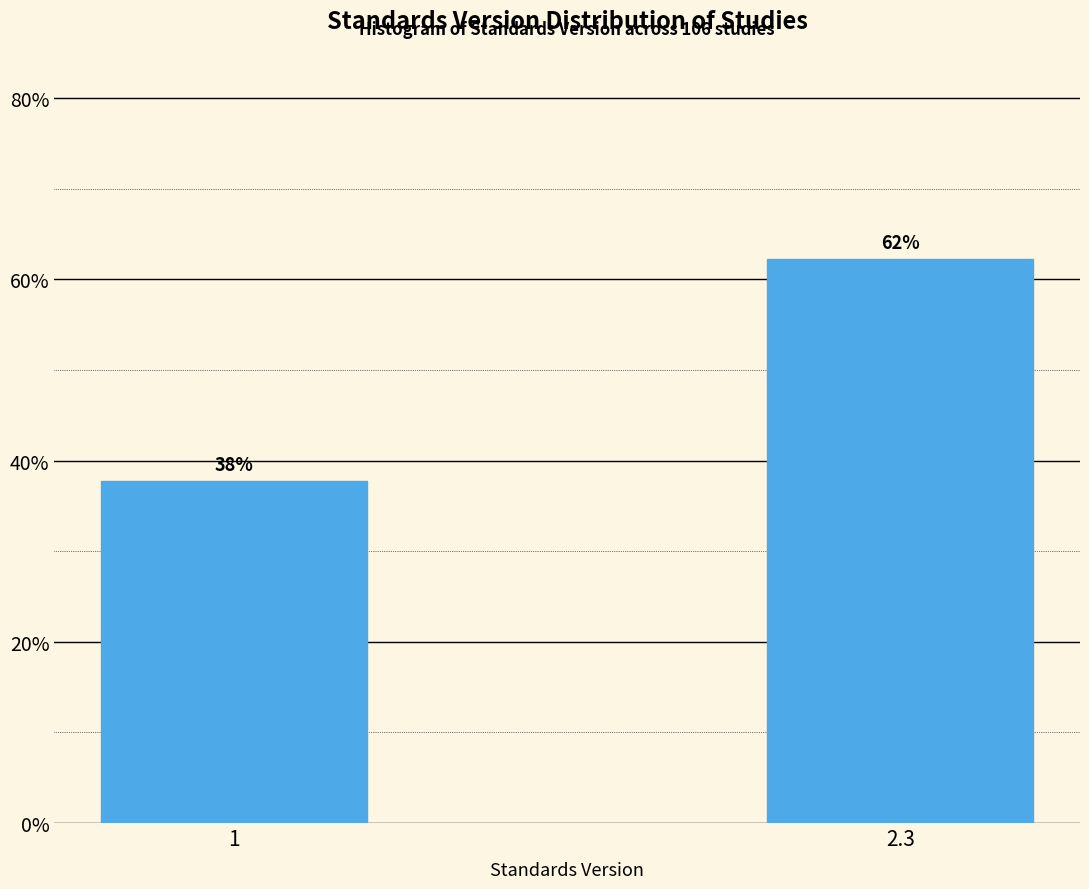

Rank the categories by value from lowest to highest.

1, 2.3